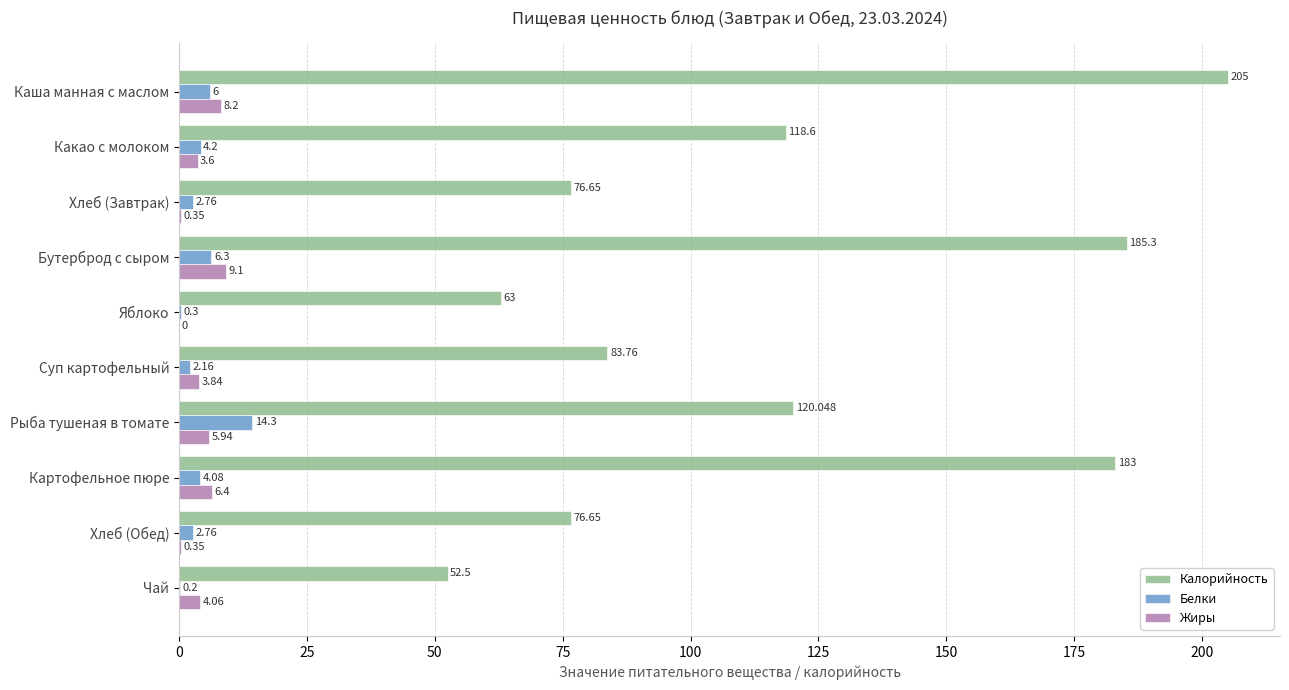

At which label does Калорийность reach its peak?

Каша манная с маслом